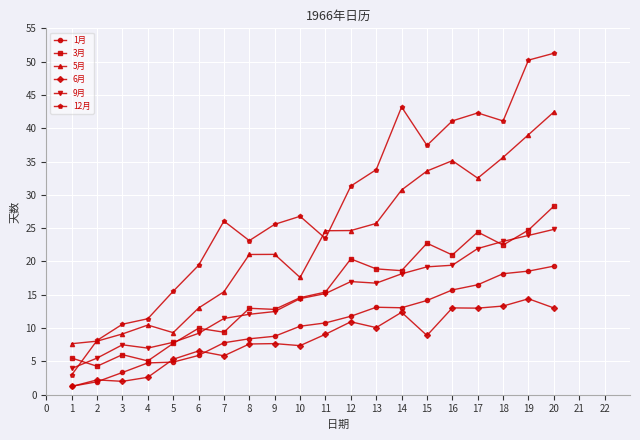

What is the difference between the 1月 values at 8 and 11?

2.4